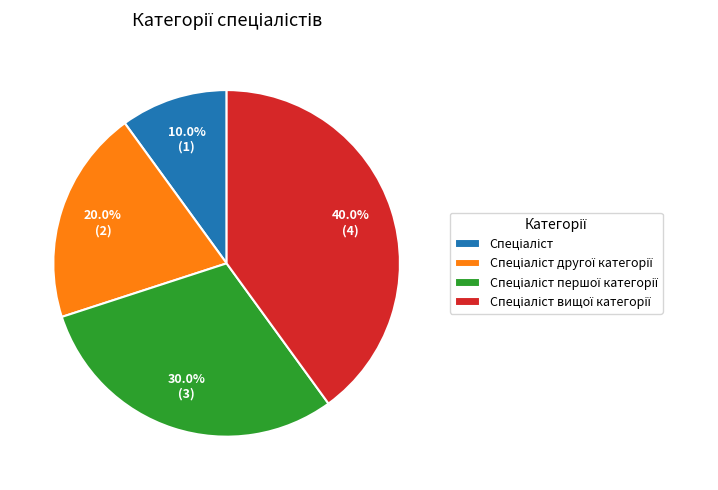

How many segments does this pie chart have?

4